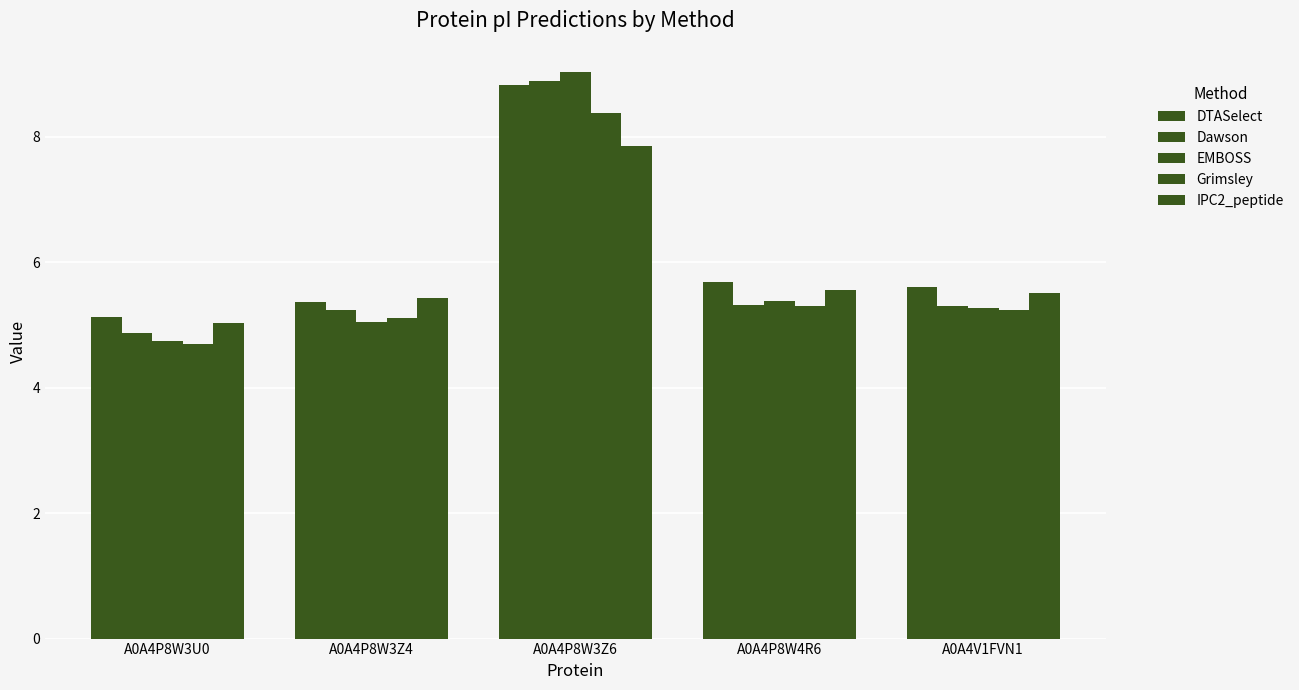

Are the bars grouped side by side (vs. stacked)?

Yes